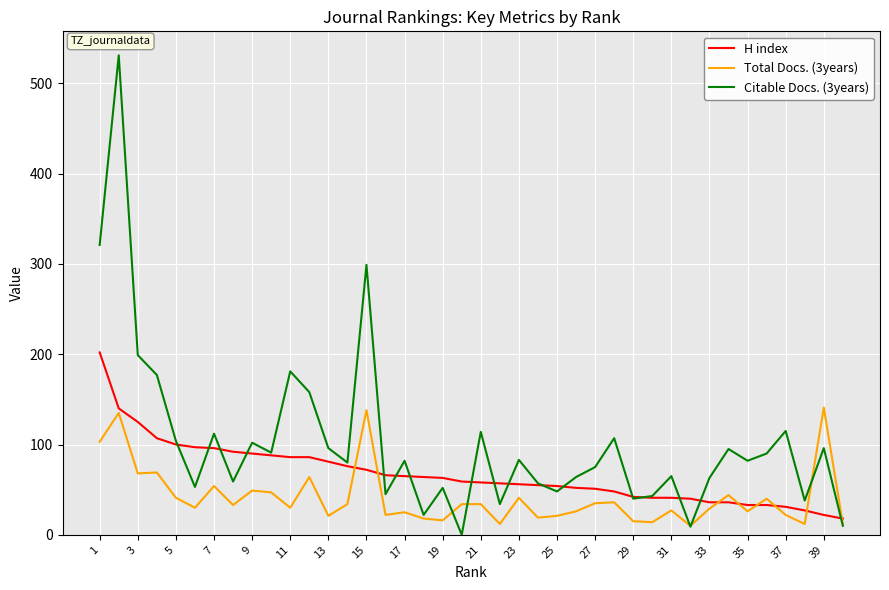

Which series has the largest total across all categories?

Citable Docs. (3years)